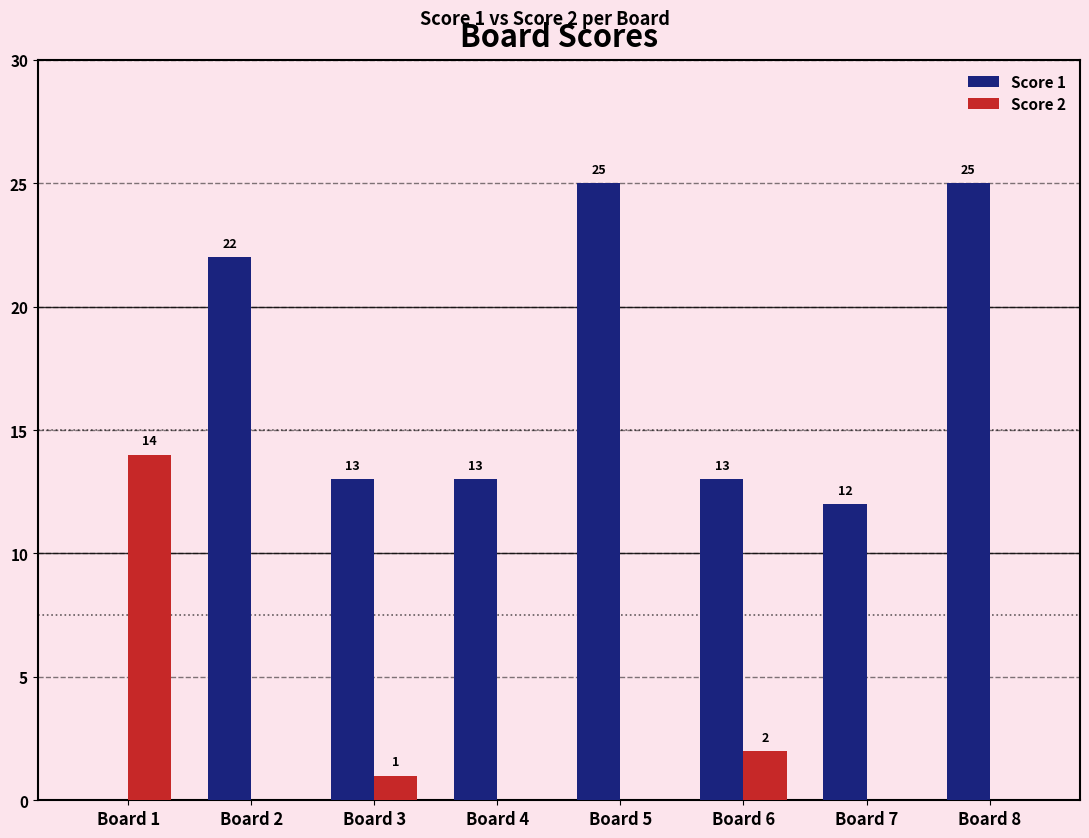

Is it true that Score 2 equals 6 at Board 8?

False